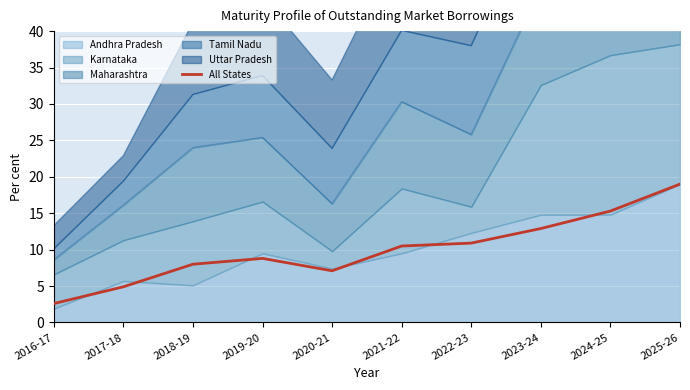

Reading right to left, what are all the values shown in this chart?

19.0	15.3	12.9	10.9	10.5	7.1	8.8	8.0	4.9	2.6